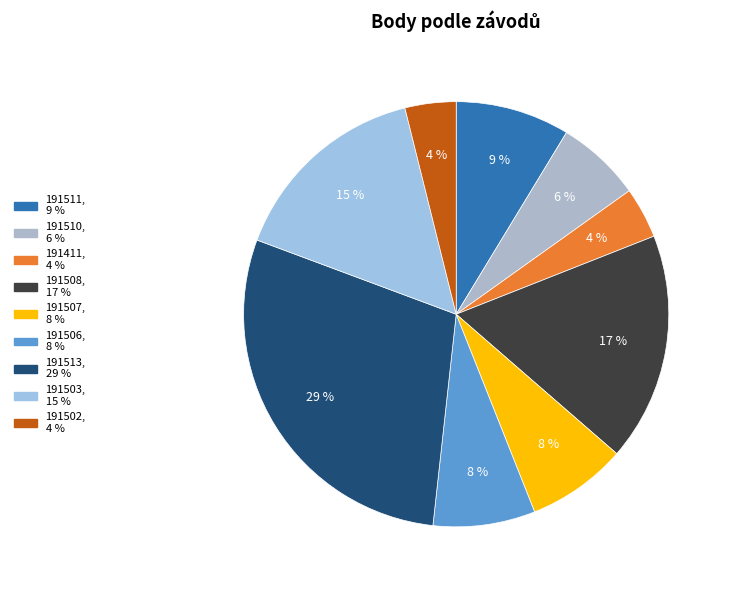

What percentage is the 191513 slice, to the nearest percent?

29%